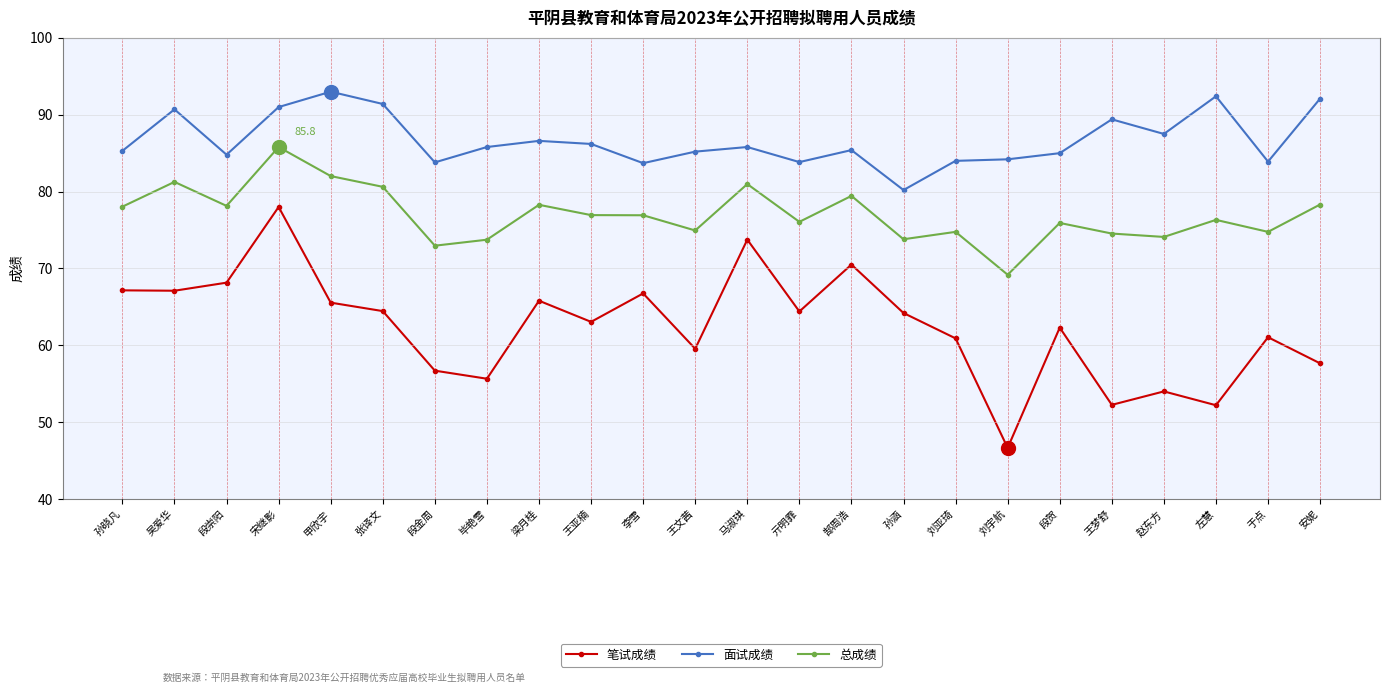

True or false: 总成绩 and 笔试成绩 cross at least once.

False